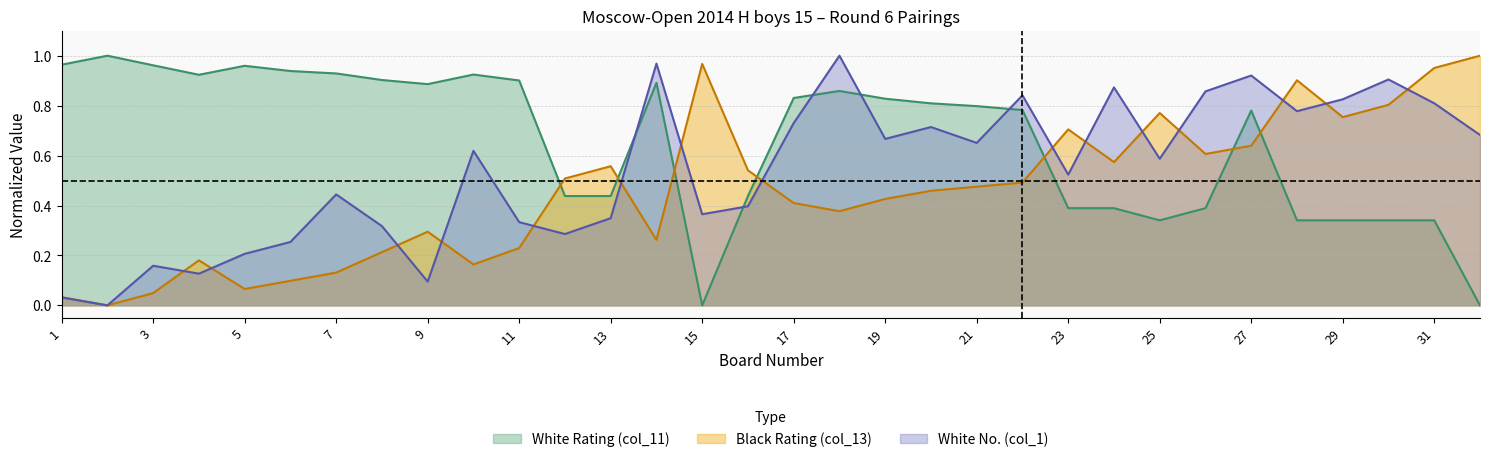

At which label is White Rating (col_11) closest to 0?

15